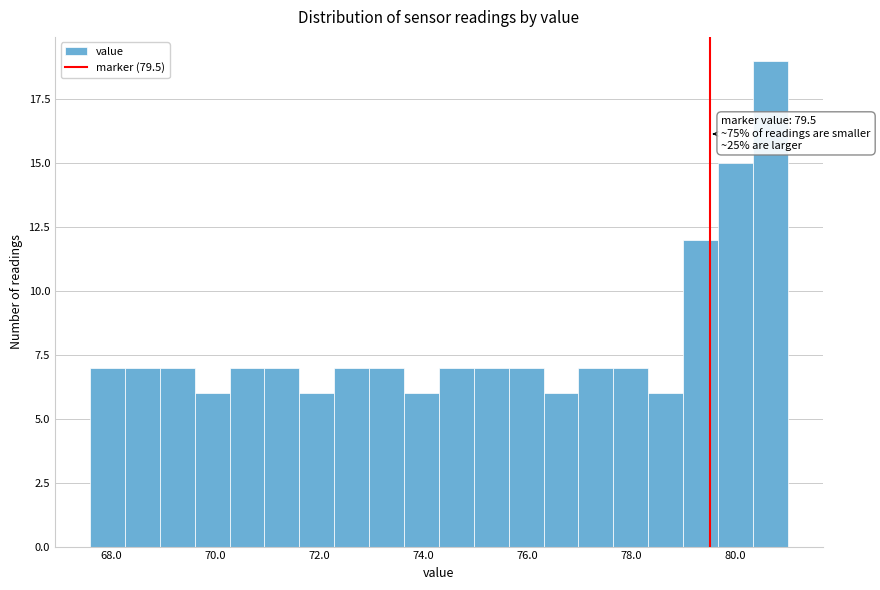

Read against the x-axis, roughly where is the centre of the tallest bar?

80.6